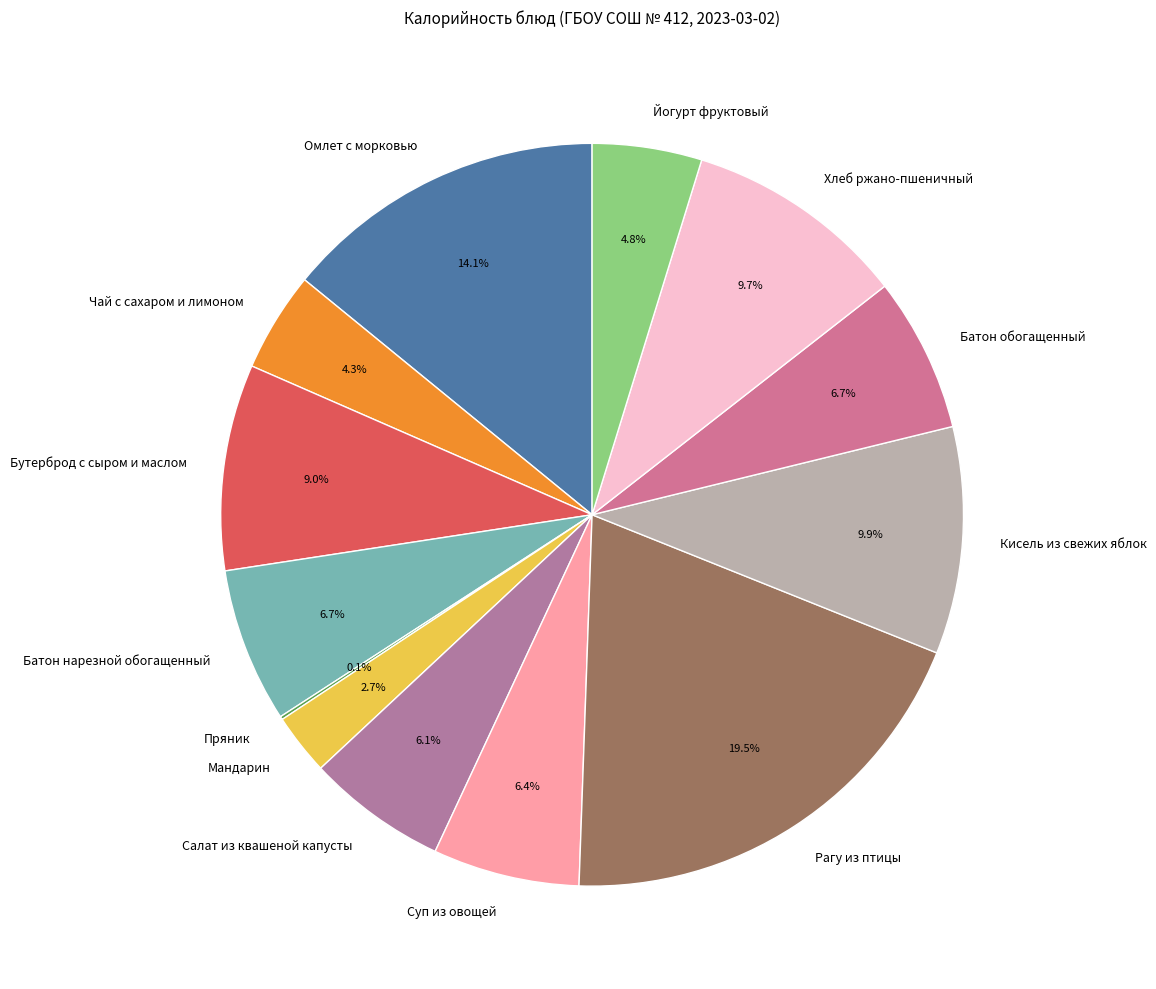

Which slice is the largest?

Рагу из птицы